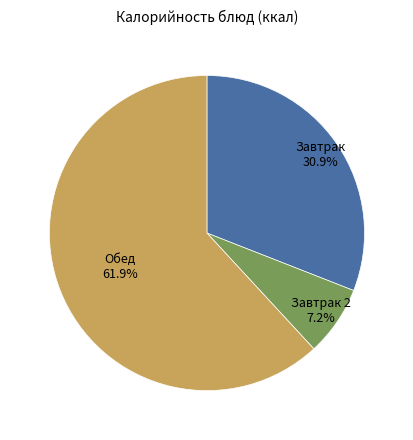

What portion of the pie excludes Обед?

38.1%